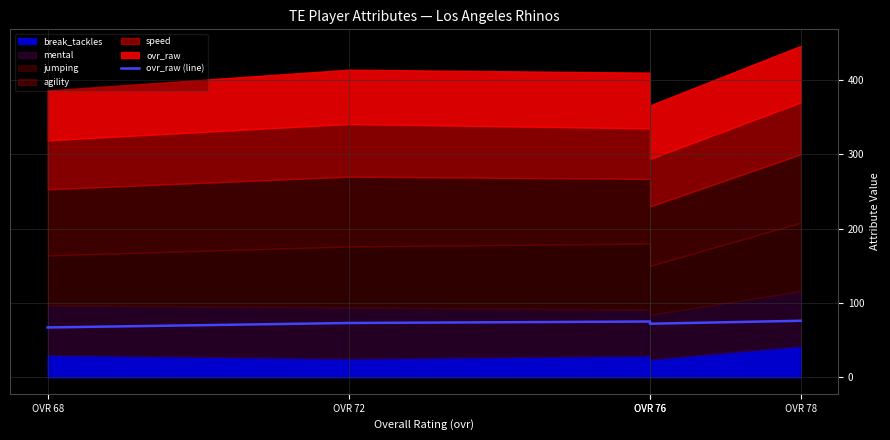

What is the value of the 3rd point from the left?

75